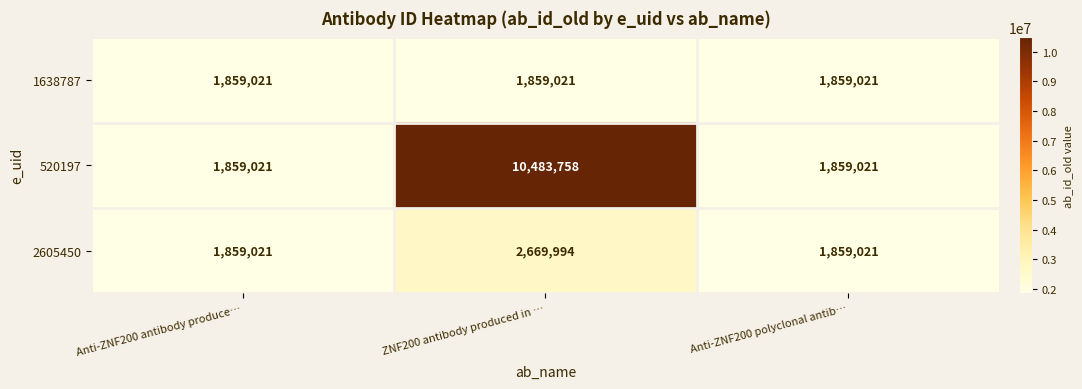

Reading left to right, what are all the values shown in this chart?

1638787: 1859021	1859021	1859021
520197: 1859021	10483758	1859021
2605450: 1859021	2669994	1859021